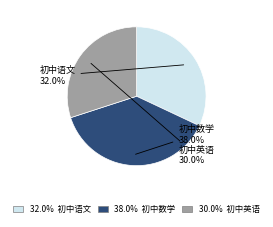

Is there a majority slice in this chart?

No